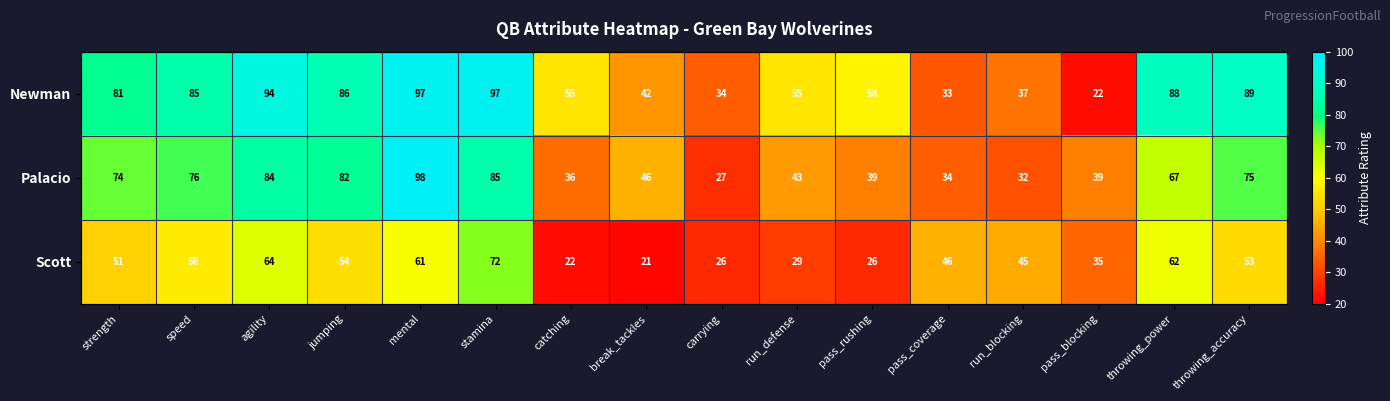

What value does the Newman series have at speed?

85